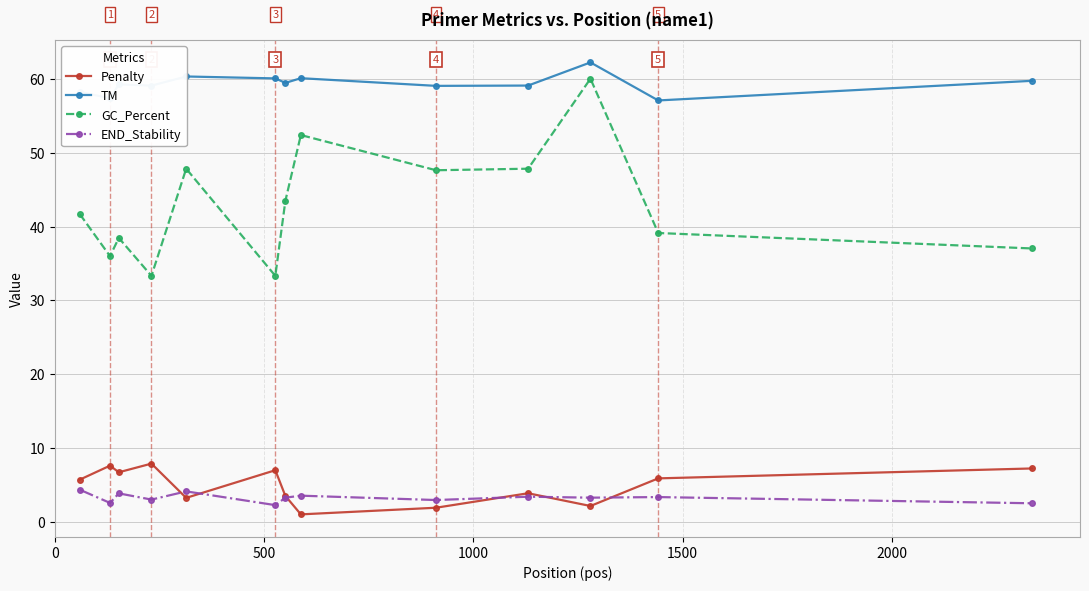

Which series has the widest spread of values?

GC_Percent